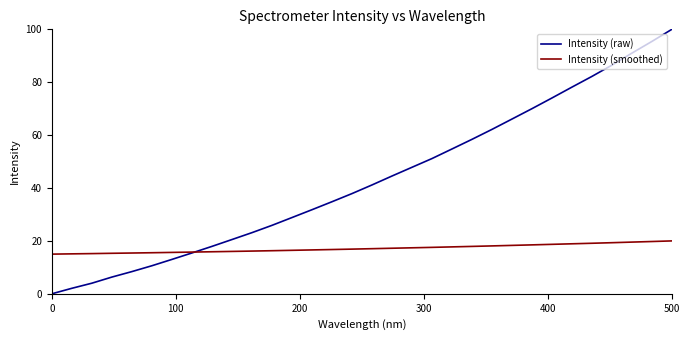

What is the maximum value shown in the chart?

100.0